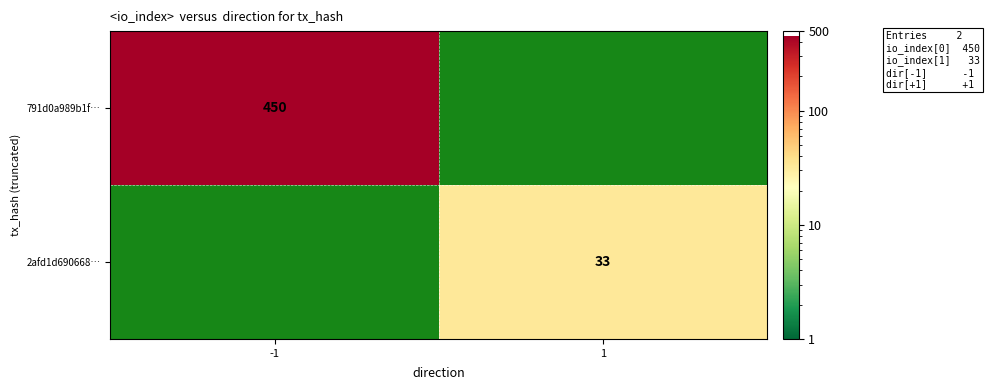

The value of 2afd1d690668… at 1 is 33. True or false?

True